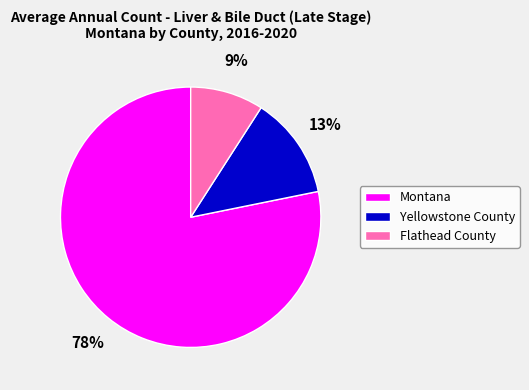

Do Yellowstone County and Montana together represent more than half of the pie?

Yes